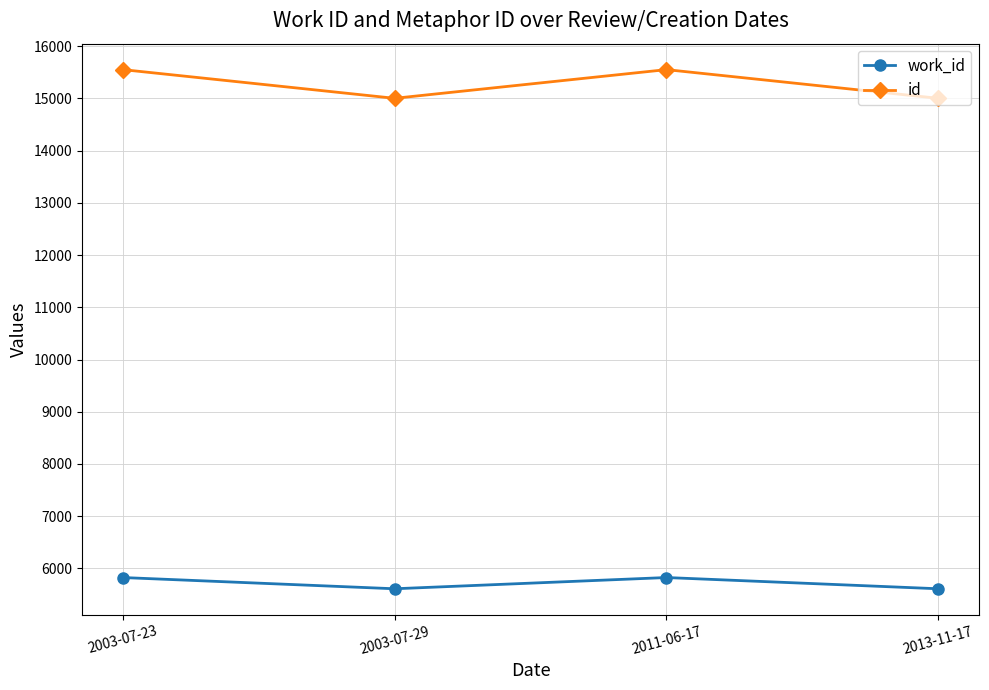

What is the highest value of the id series?

15548